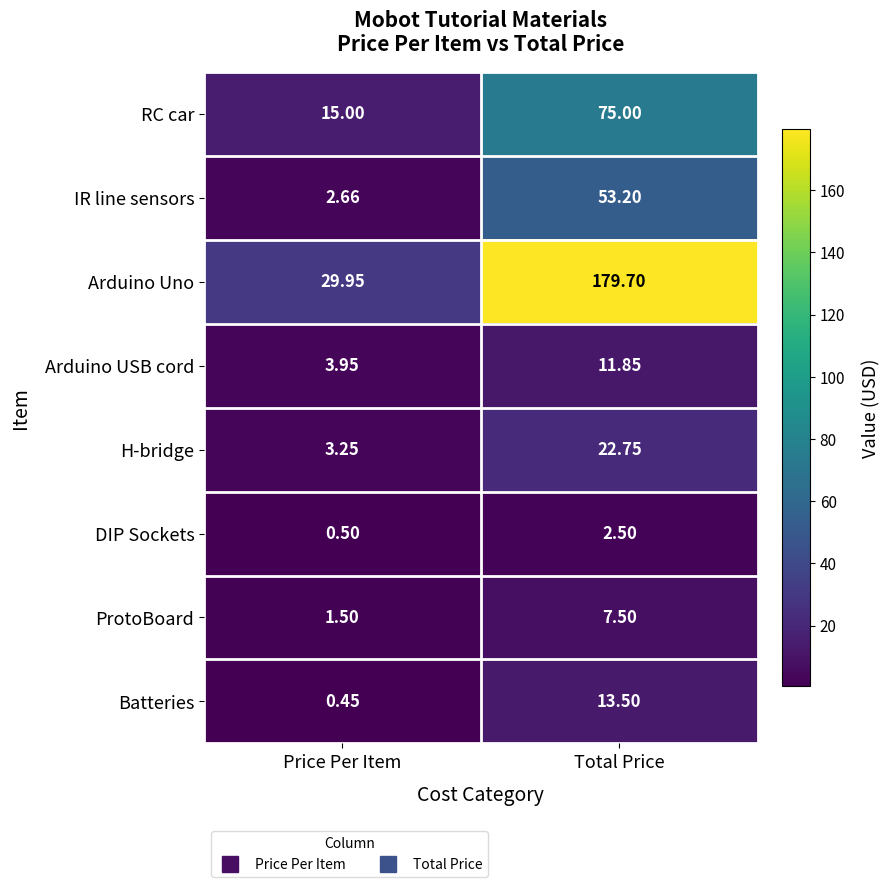

Which category has the highest value in the Arduino USB cord series?

Total Price